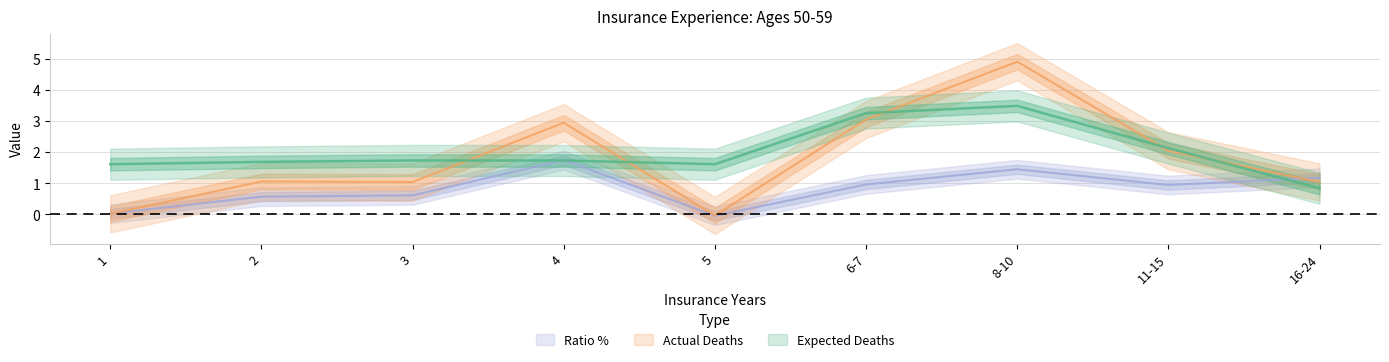

Which series has the largest range (max minus min)?

Actual Deaths